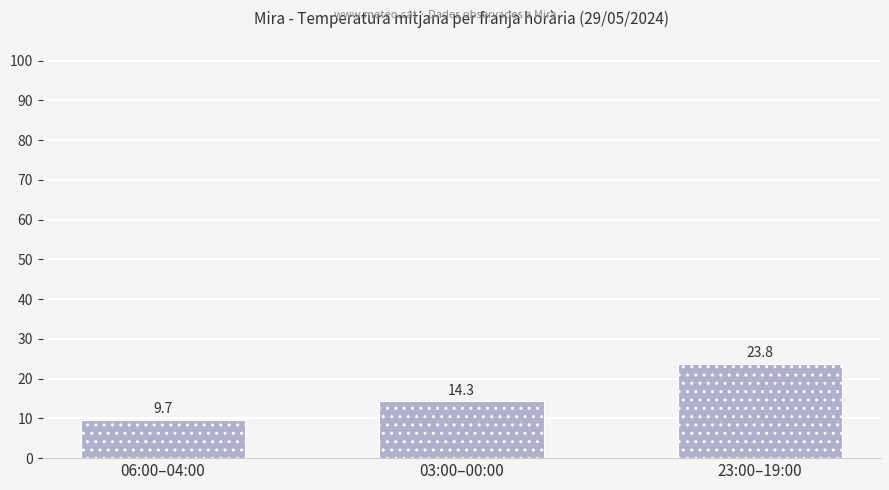

How many values are below 14?

1